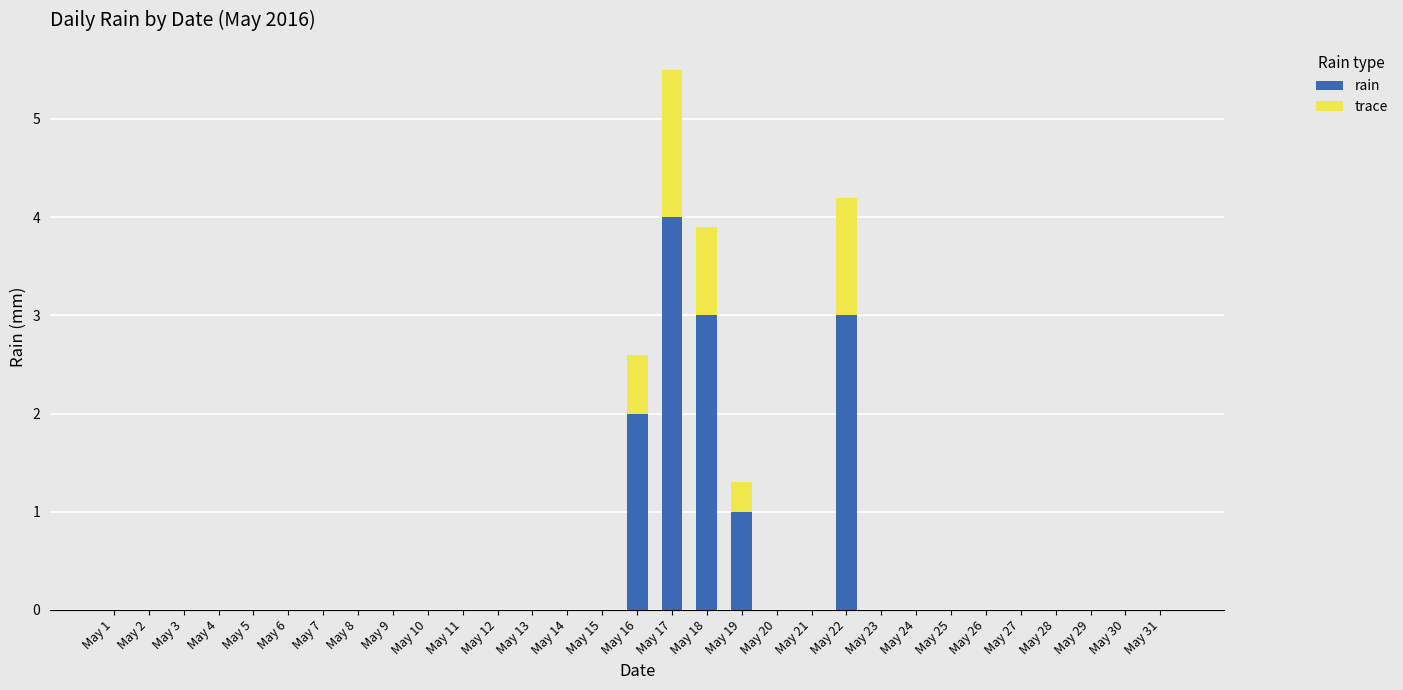

At which category is the sum across all series the highest?

May 17